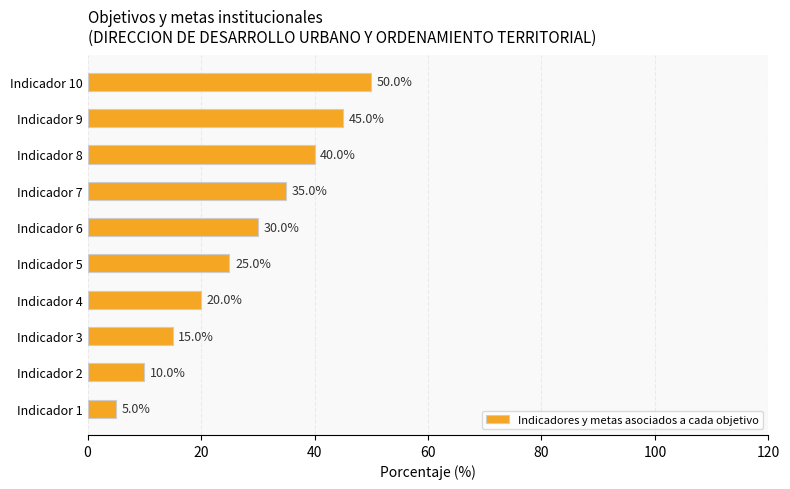

How many data points are less than 30?

5